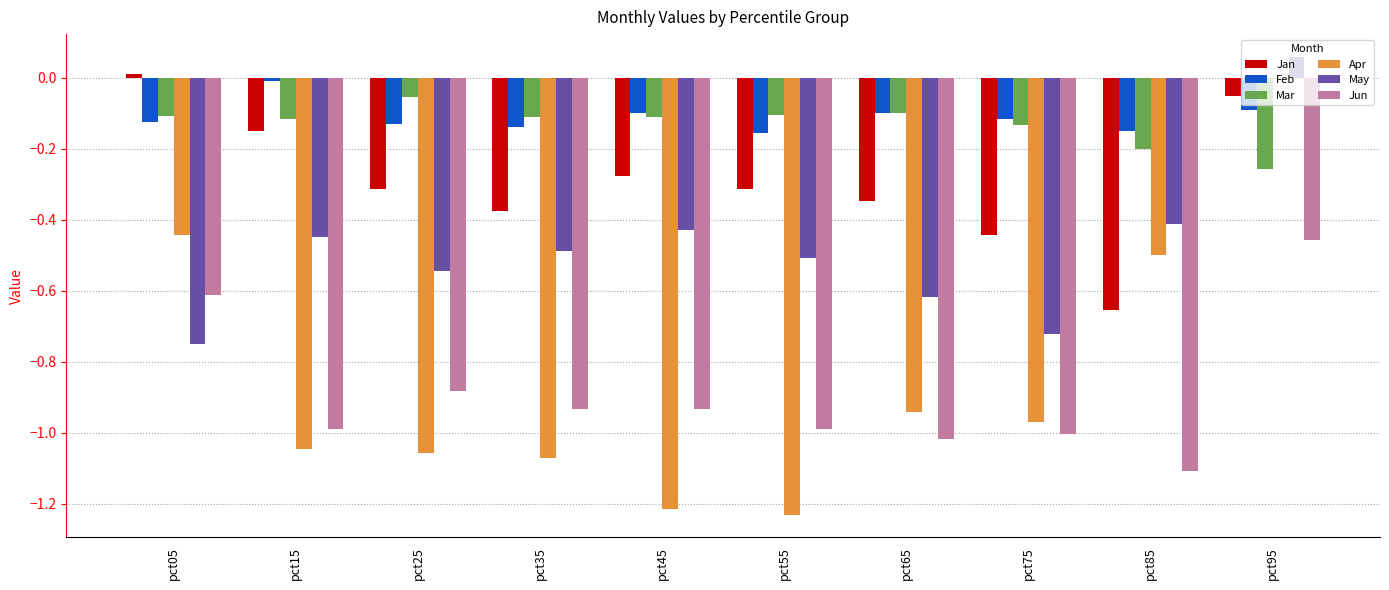

Is it true that Jan equals -0.1 at pct65?

False